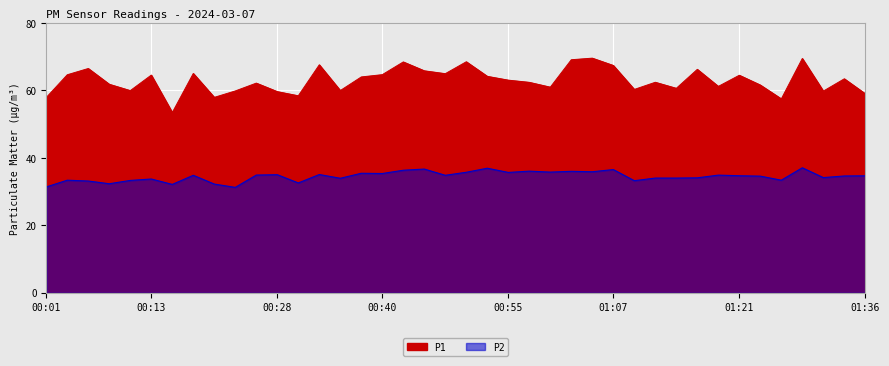

How many categories are shown in the chart?

40